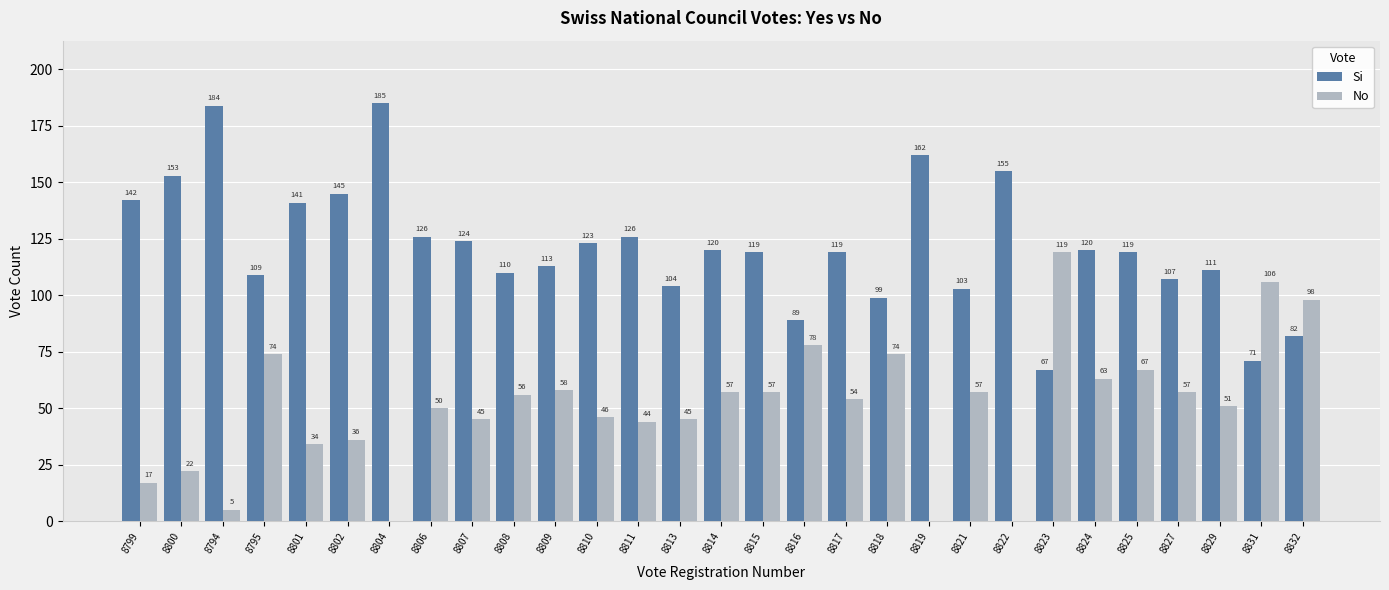

What are all the series names shown in the legend?

Si, No